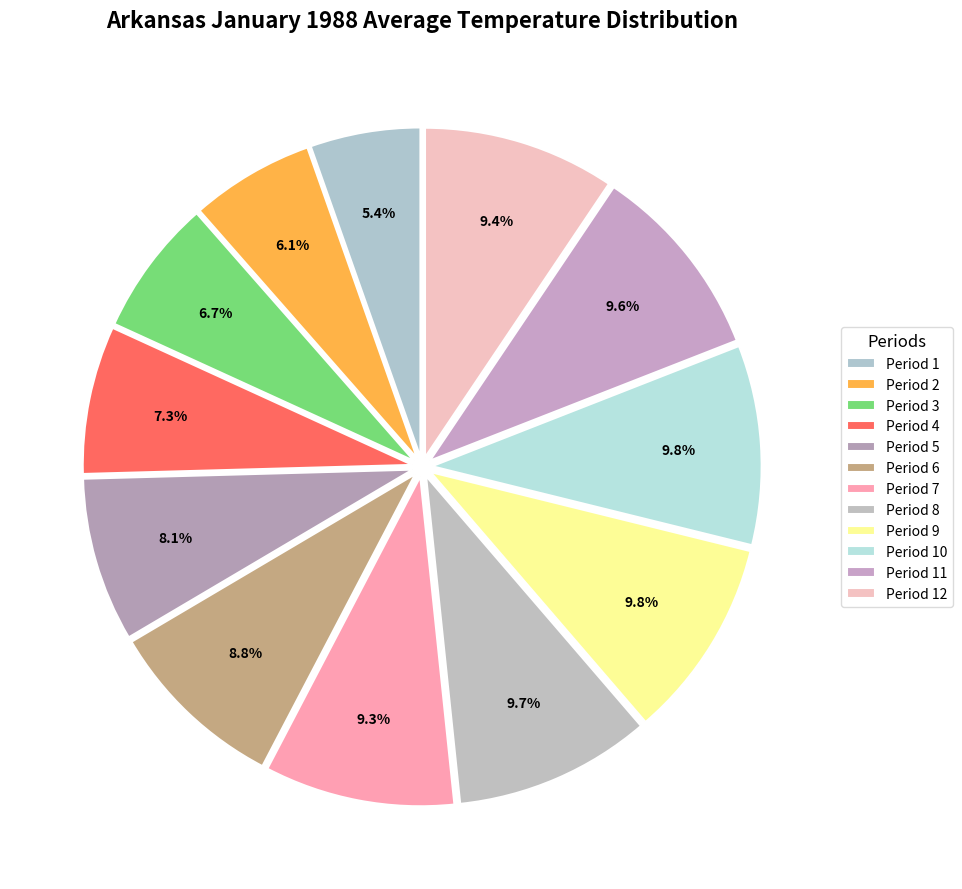

What portion of the pie excludes Period 10?

90.2%